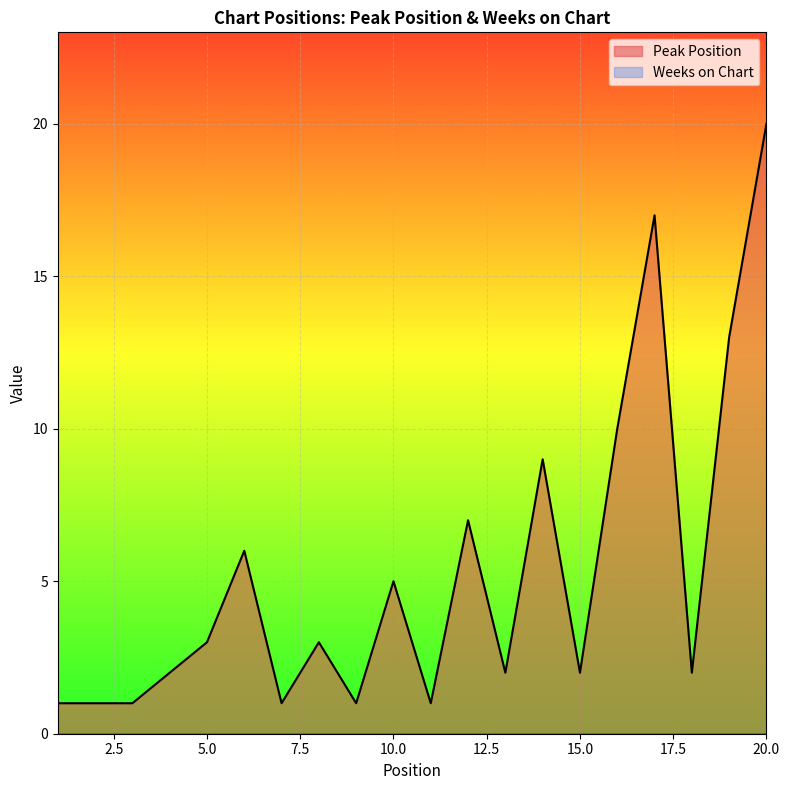

Reading right to left, transcribe all the data shown in this chart.

20=20	19=13	18=2	17=17	16=10	15=2	14=9	13=2	12=7	11=1	10=5	9=1	8=3	7=1	6=6	5=3	4=2	3=1	2=1	1=1